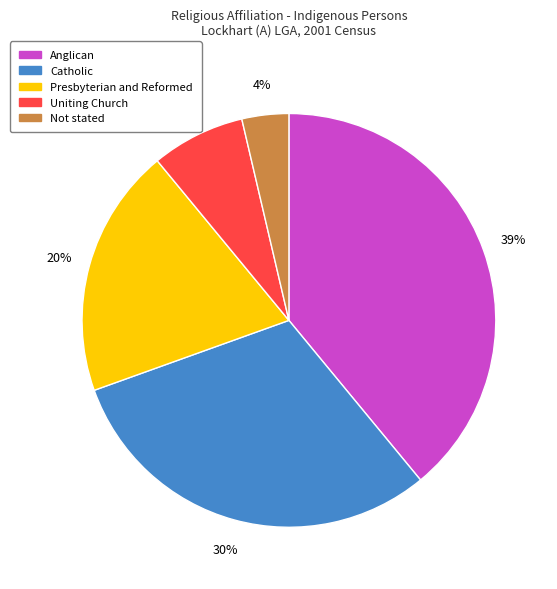

Do Anglican and Presbyterian and Reformed together represent more than half of the pie?

Yes